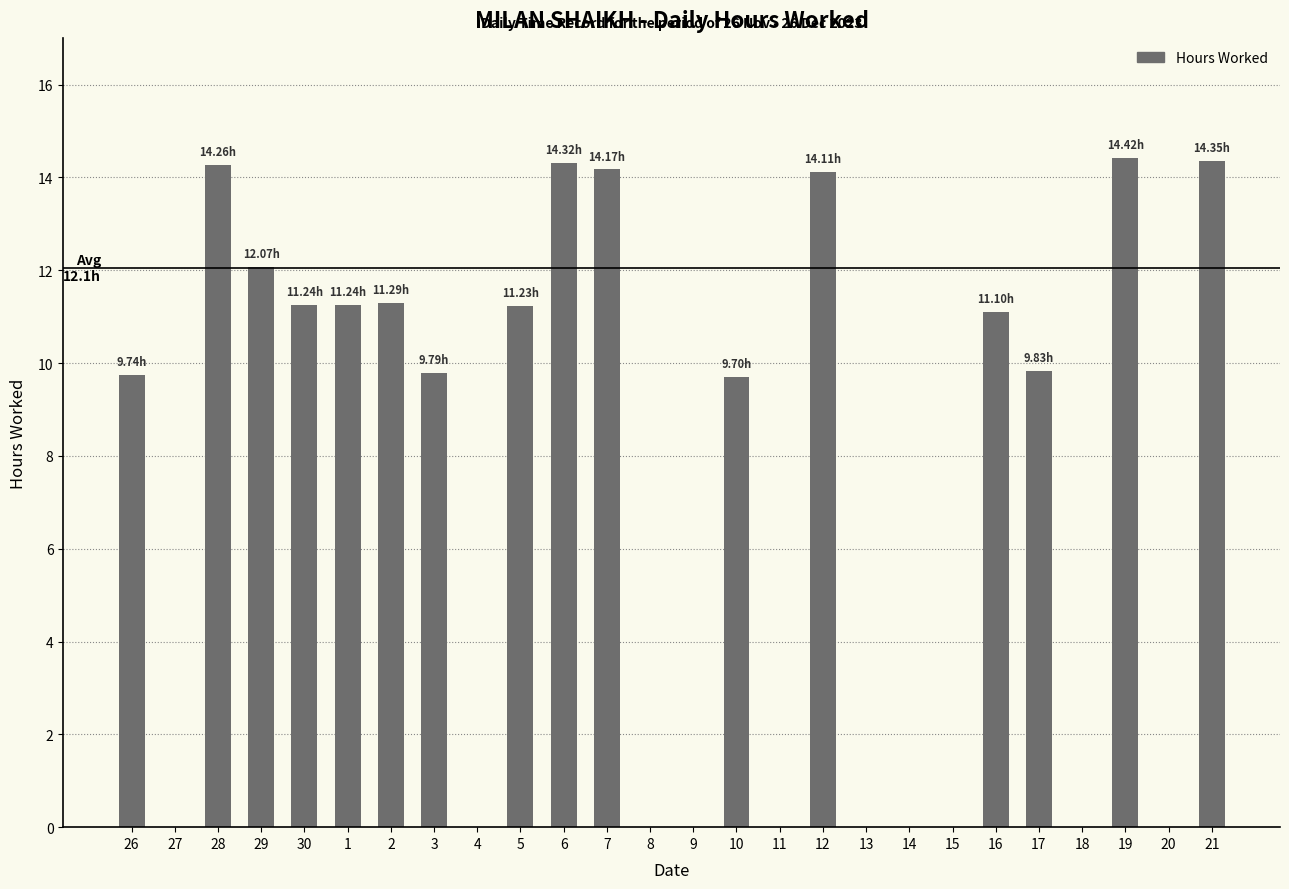

The chart shows a value of 9.8 at 17. True or false?

True